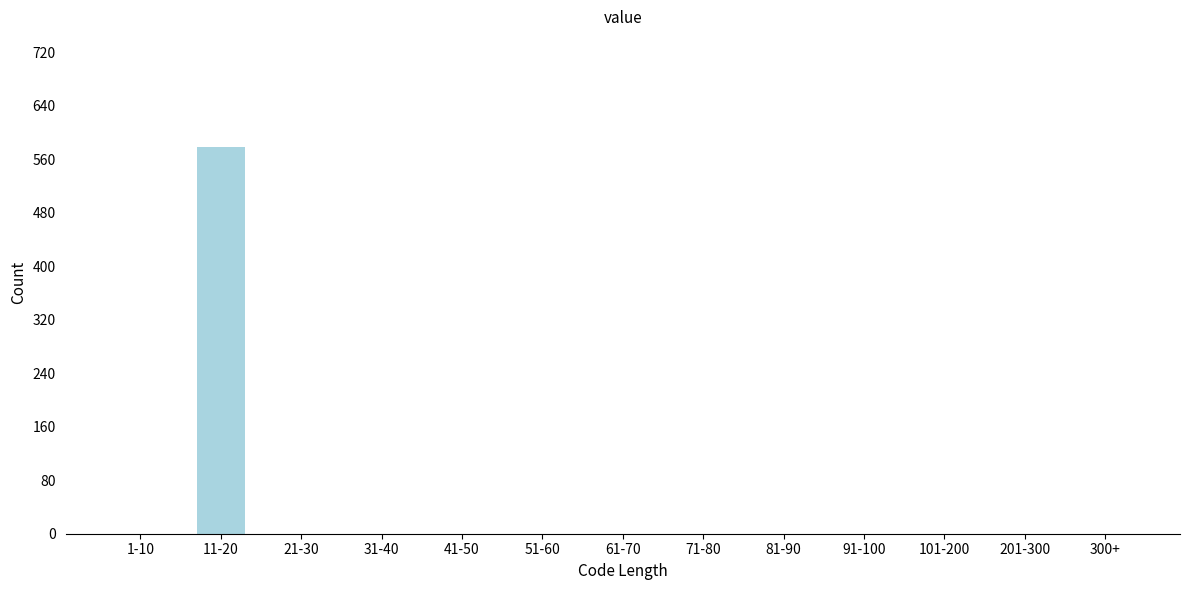

Reading right to left, transcribe all the data shown in this chart.

300+=0	201-300=0	101-200=0	91-100=0	81-90=0	71-80=0	61-70=0	51-60=0	41-50=0	31-40=0	21-30=0	11-20=578	1-10=0